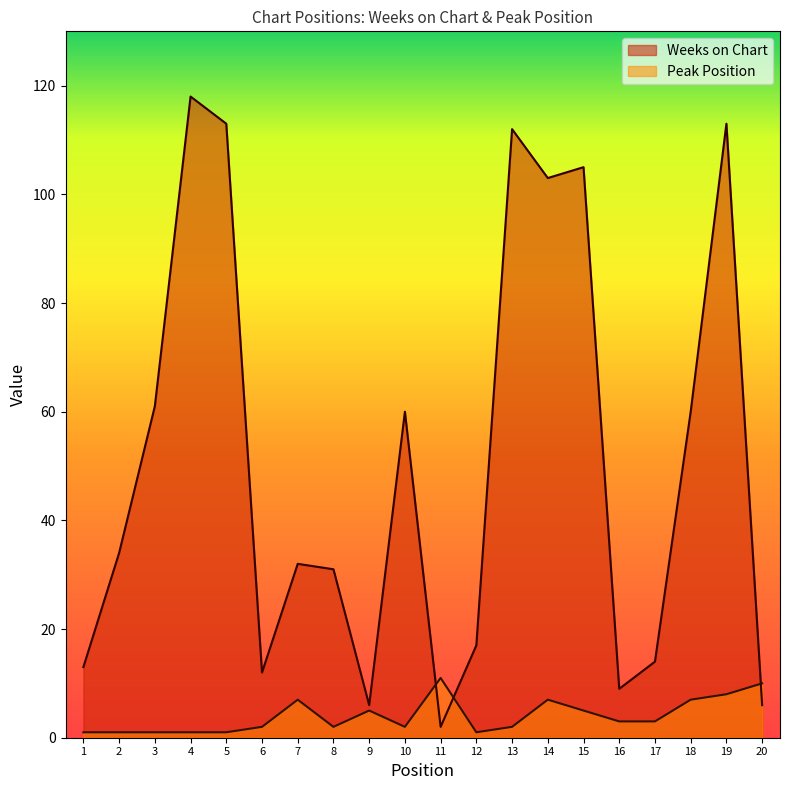

What is the sum of the Weeks on Chart values at 16 and 10?

69